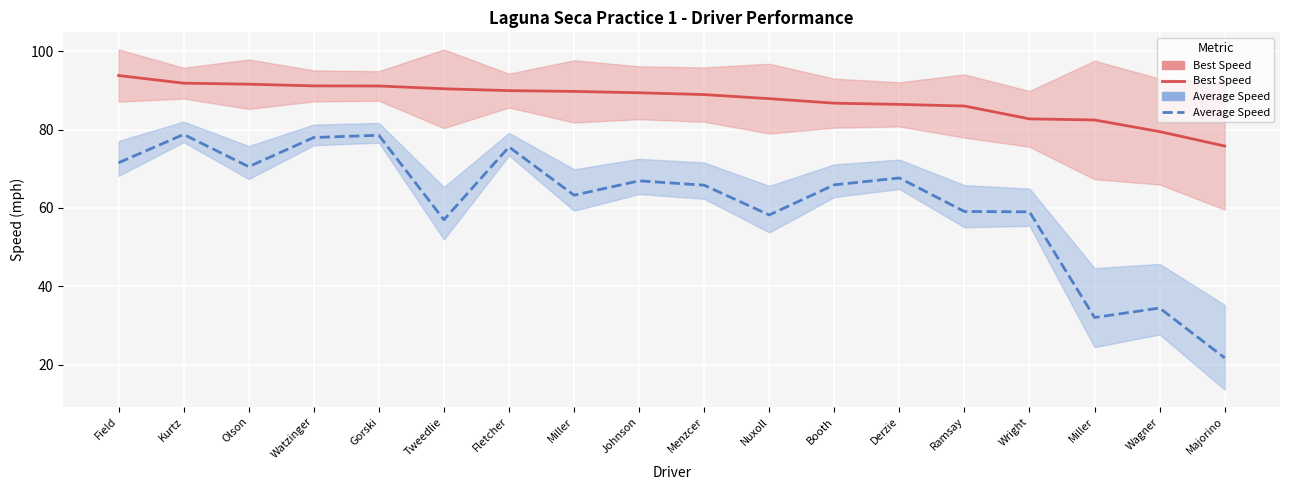

At which category is the sum across all series the highest?

Kurtz